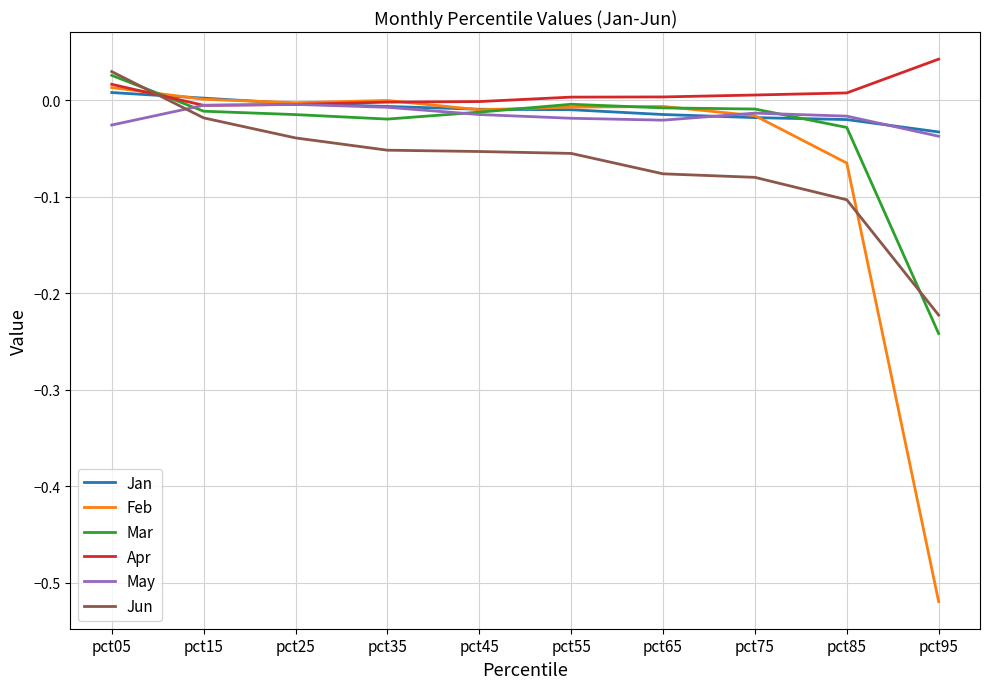

Which label corresponds to the largest value in the chart?

pct95